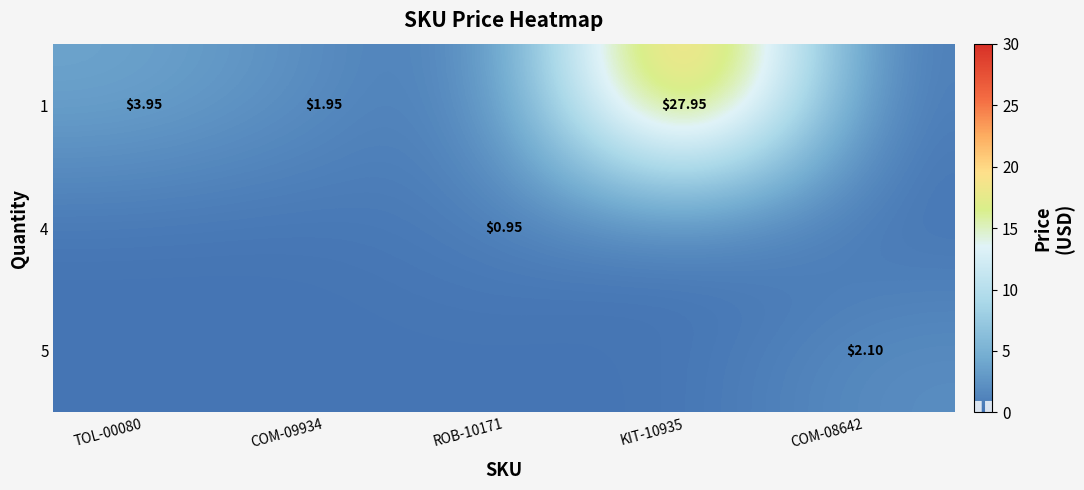

Which has a higher value, COM-09934 or KIT-10935?

KIT-10935